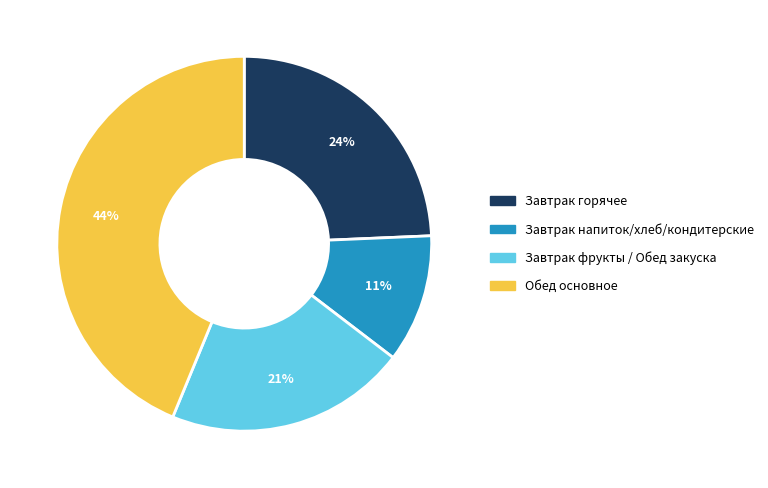

Which has a higher value, Завтрак горячее or Обед основное?

Обед основное